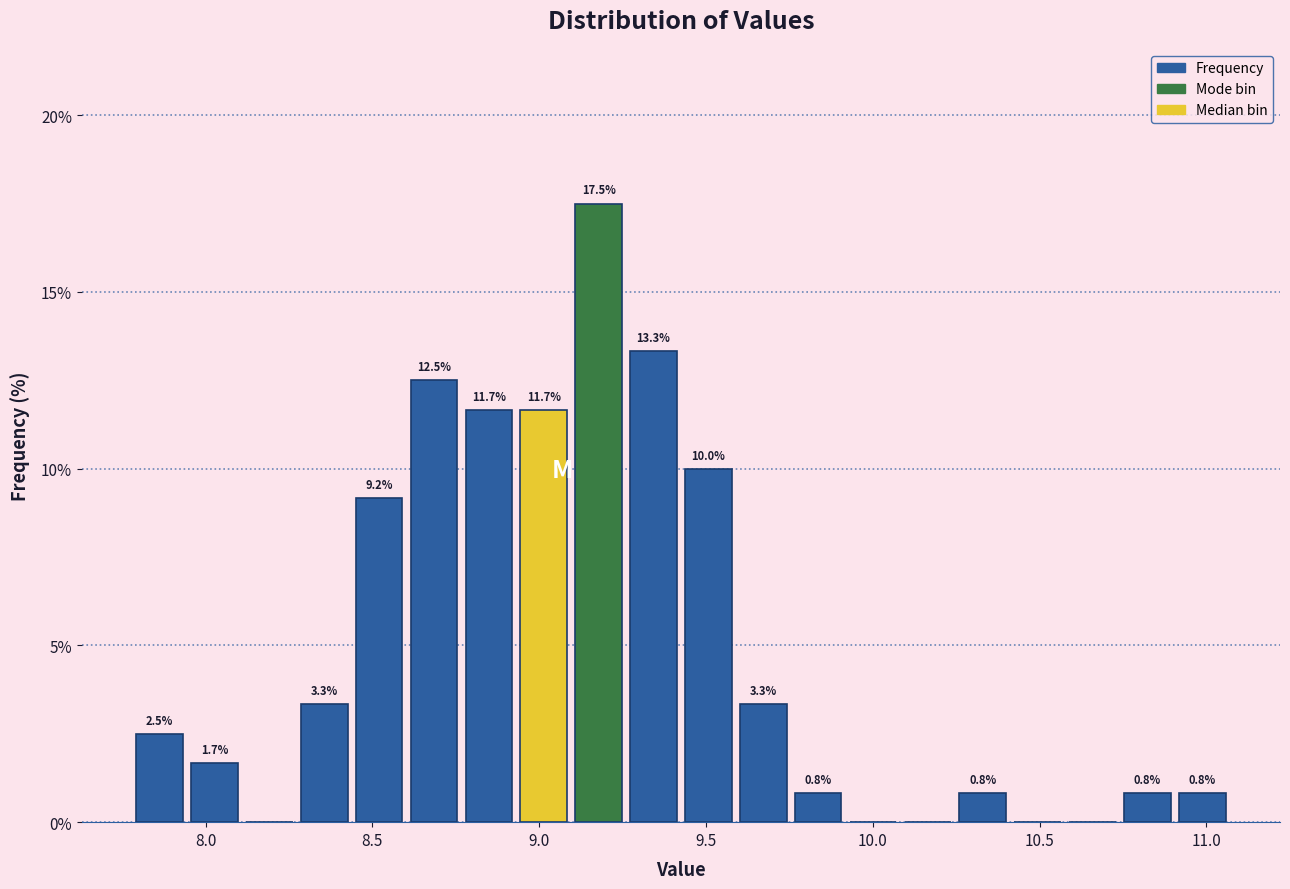

Around what value on the x-axis is the tallest bar? Give the approximate position of its centre, as read against the axis.

9.20